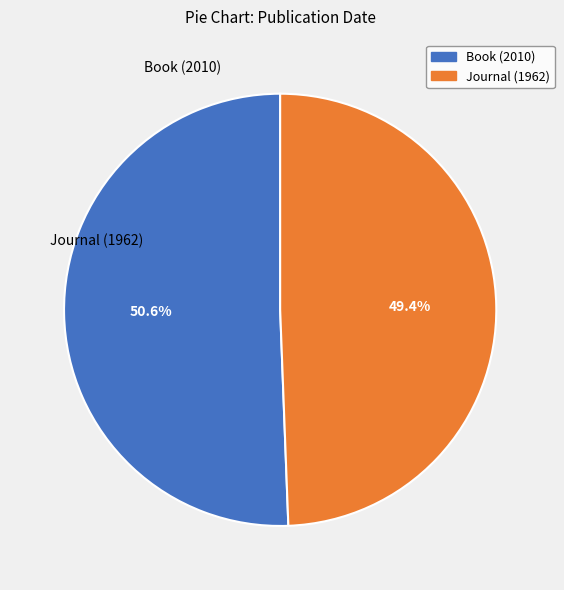

How many slices are in this pie chart?

2